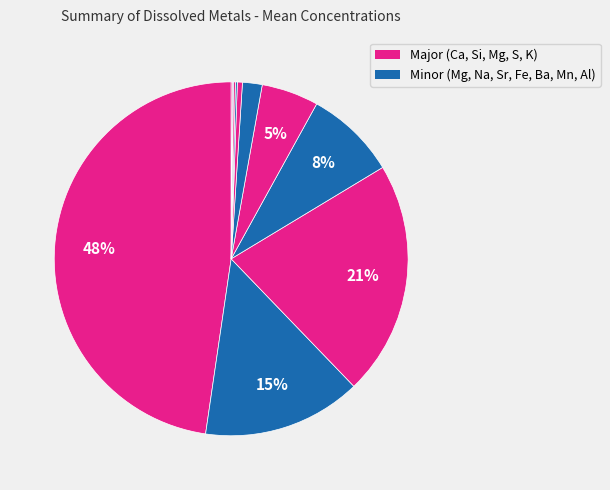

How many segments does this pie chart have?

11